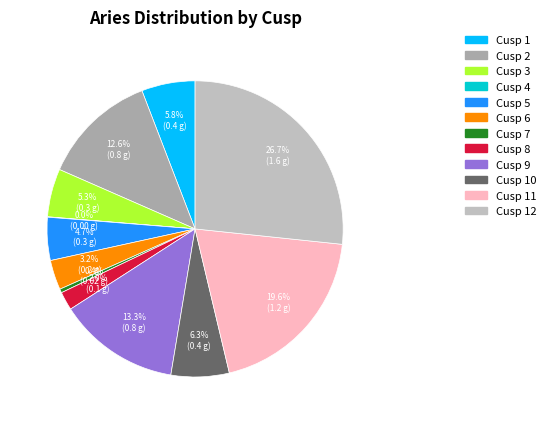

To the nearest percent, what is the average slice percentage?

8%